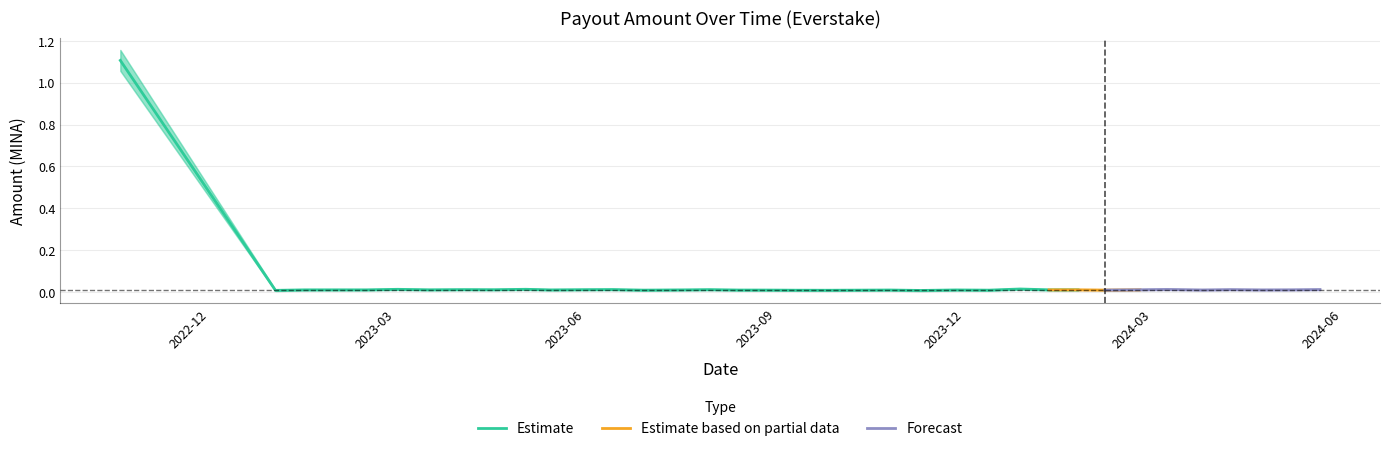

The Amount_lower series shows 0.0 at 2024-04-23. True or false?

True